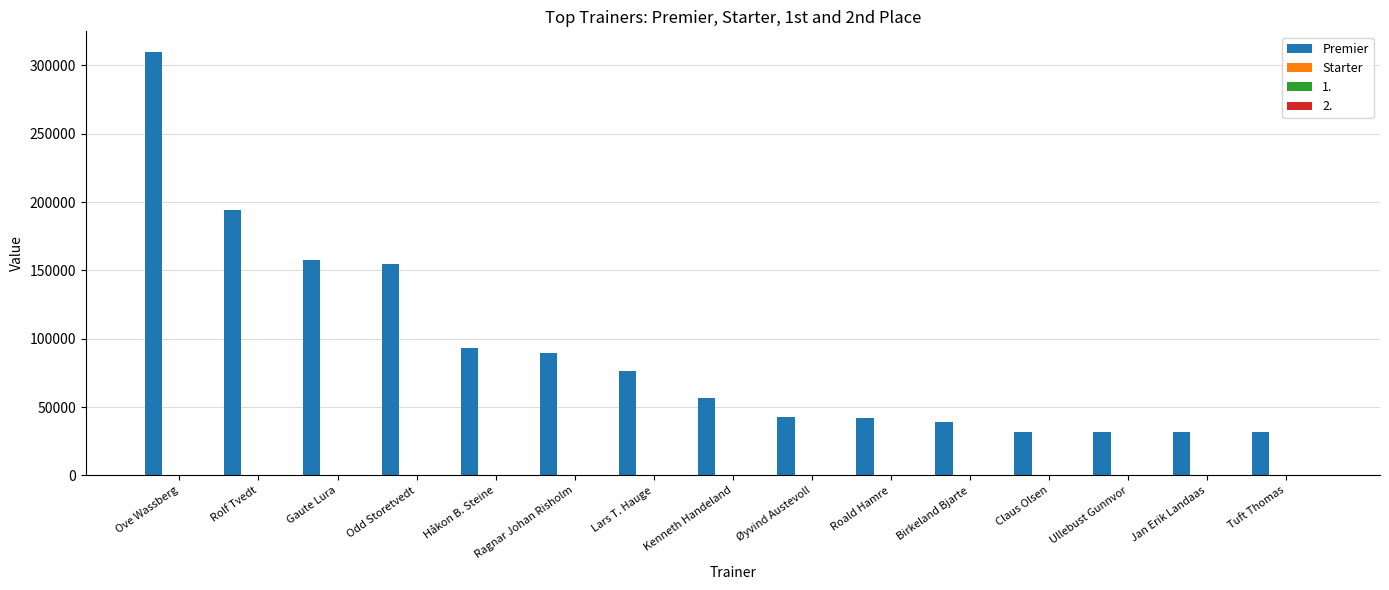

What is the maximum value for Premier?

309500